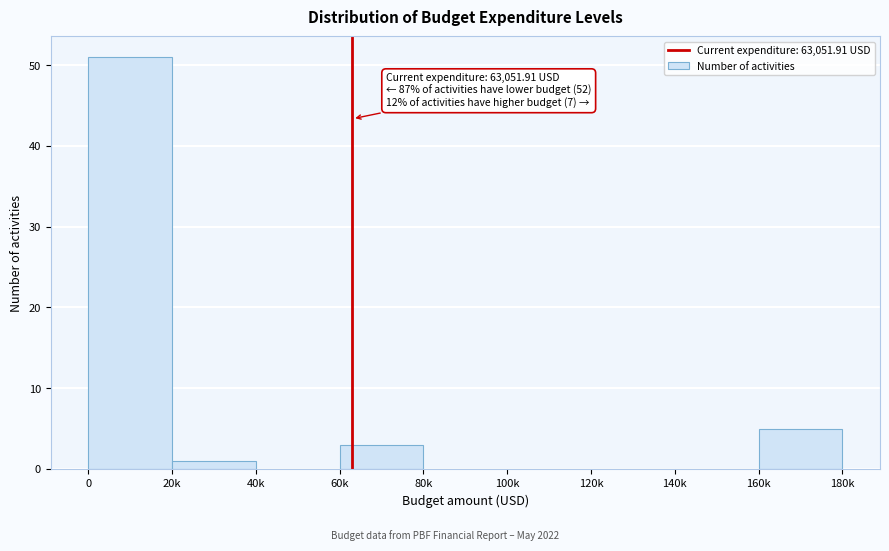

Reading right to left, what are all the values shown in this chart?

160k=5	140k=0	120k=0	100k=0	80k=0	60k=3	40k=0	20k=1	0=51